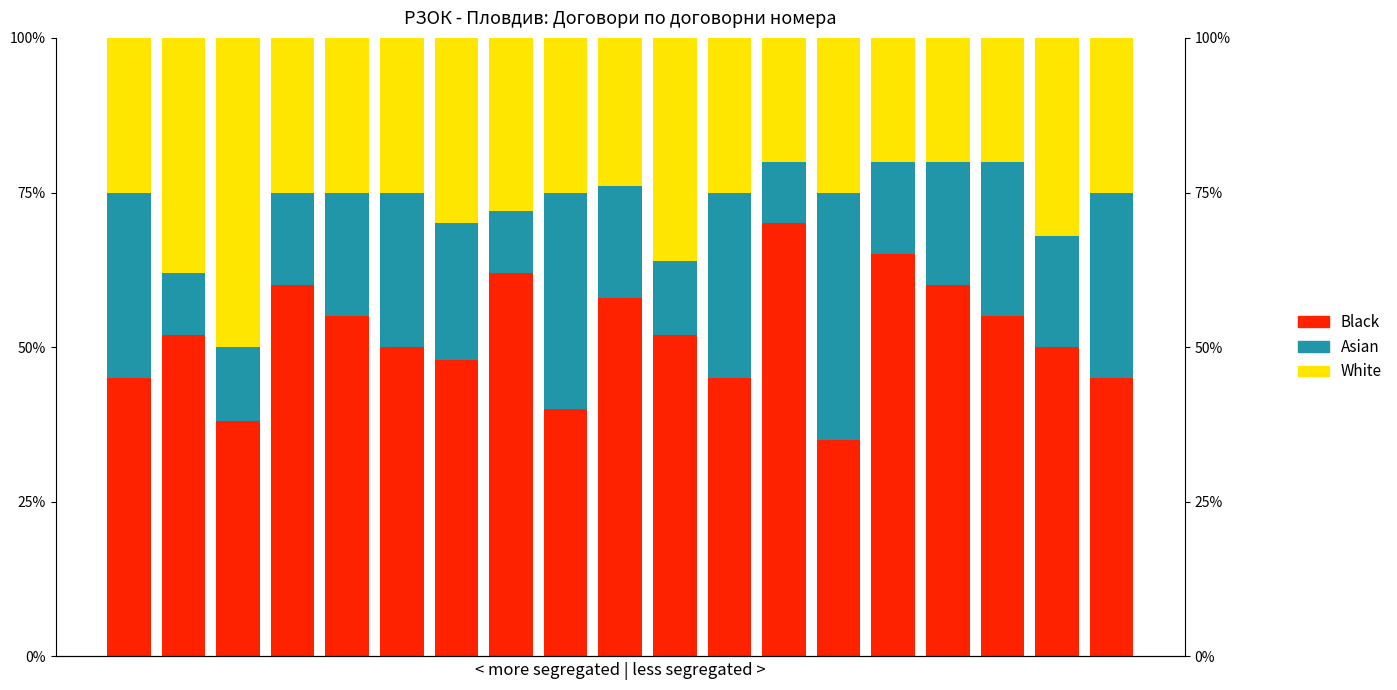

At which label does White reach its peak?

2